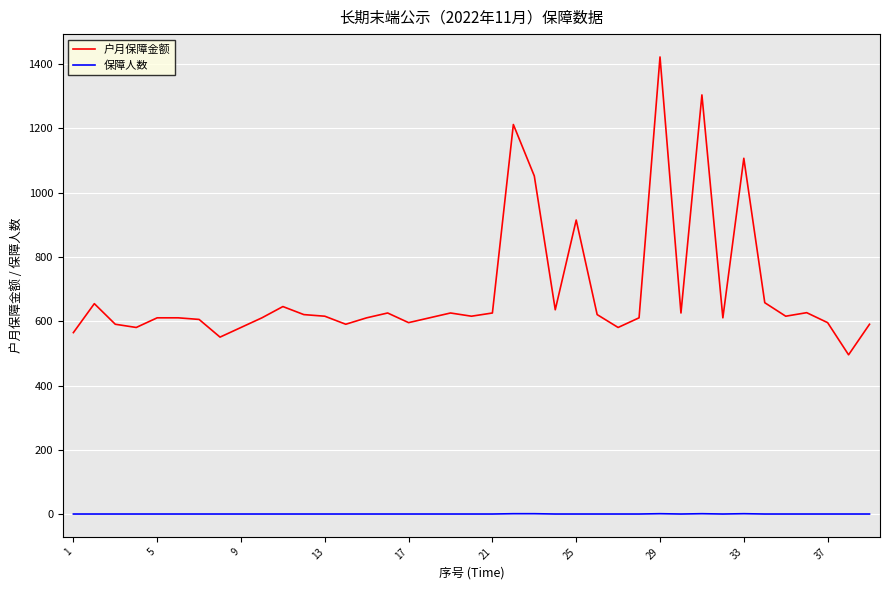

Which series has the largest total across all categories?

户月保障金额